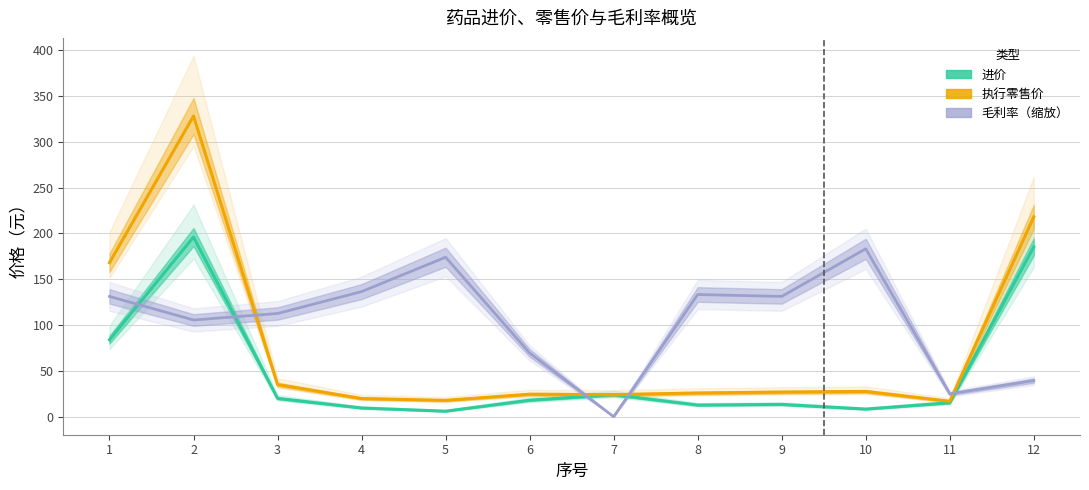

Reading right to left, list all the values displayed in this chart.

进价: 185.3	15.2	8.3	13.4	12.7	24.0	18.0	6.0	9.5	20.0	196.0	84.0
执行零售价: 218.0	16.8	27.5	26.8	25.8	24.0	24.5	17.8	19.8	35.0	328.0	168.0
毛利率（缩放）: 39.4	24.9	183.2	131.2	133.3	0.0	69.5	174.0	136.4	112.6	105.5	131.2